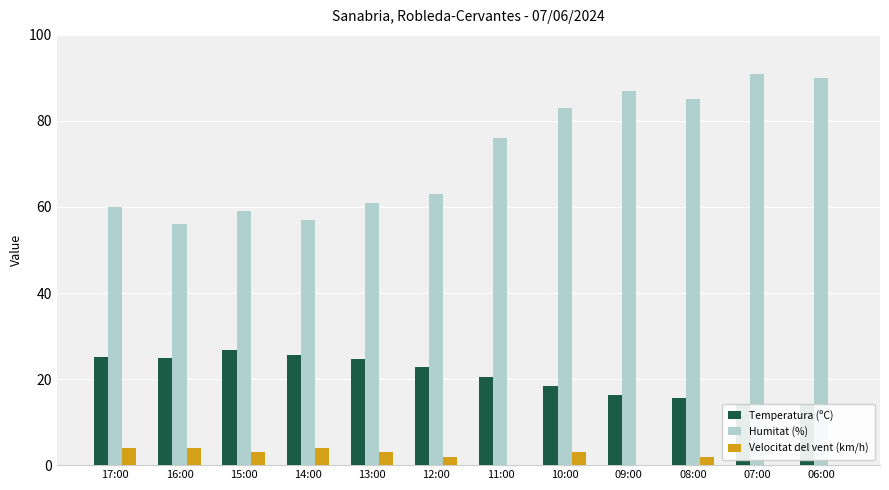

What is the sum of all Temperatura (ºC) values?

249.0